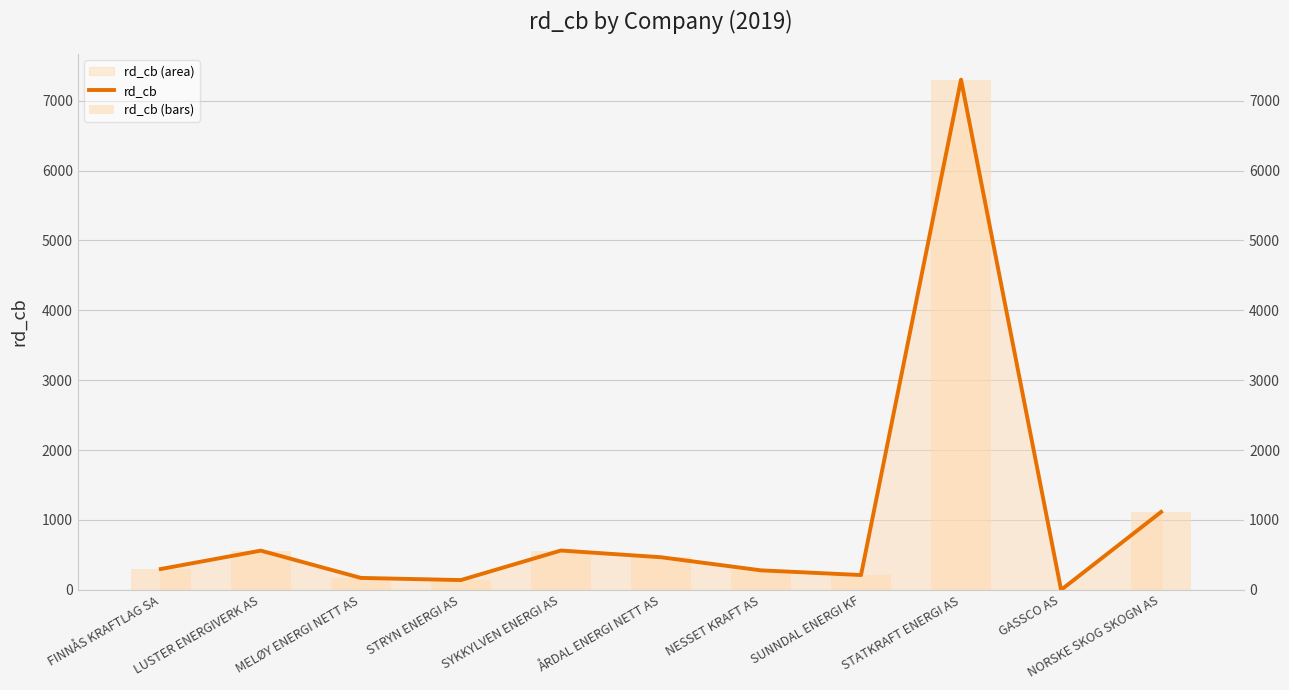

Reading left to right, what are all the values shown in this chart?

rd_cb: 298.6	561.8	171.3	140.3	563.2	467.1	279.4	212.7	7301.7	0.0	1115.1
rd_cb (bars): 298.6	561.8	171.3	140.3	563.2	467.1	279.4	212.7	7301.7	0.0	1115.1